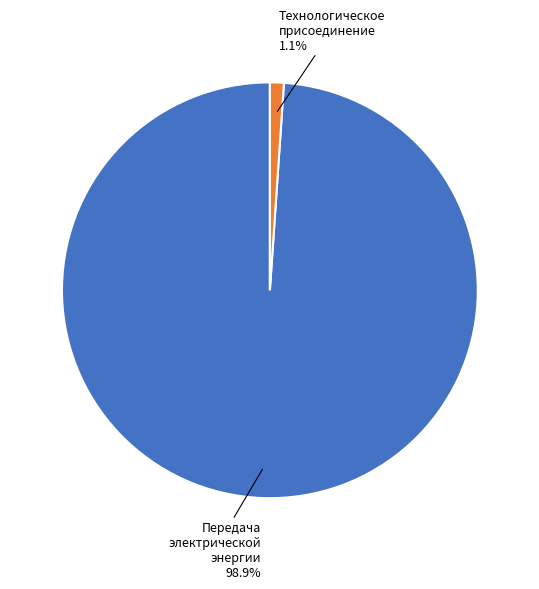

Which slice is the smallest?

Технологическое присоединение